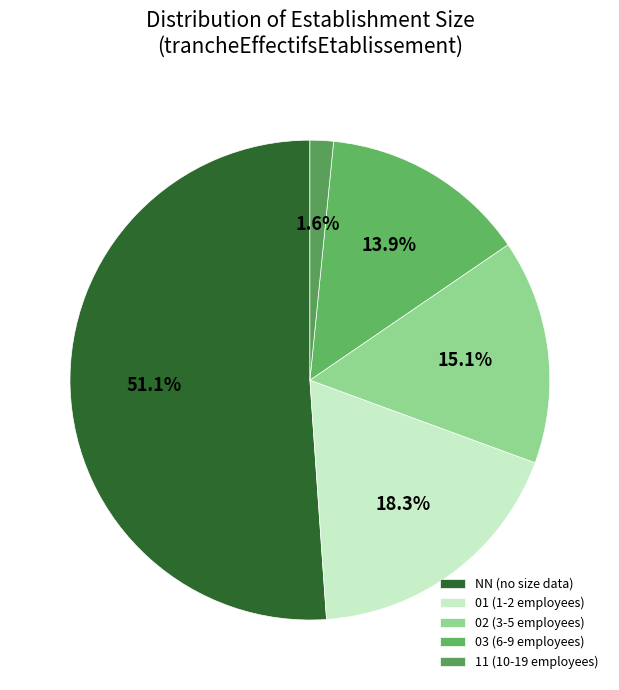

Is the sum of NN and 01 greater than half?

Yes